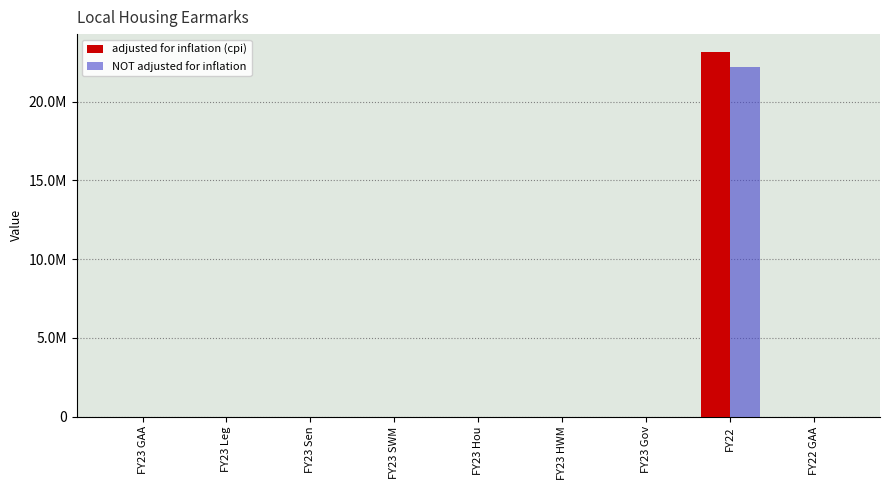

Between FY23 SWM and FY22, which series saw the biggest shift?

adjusted for inflation (cpi)